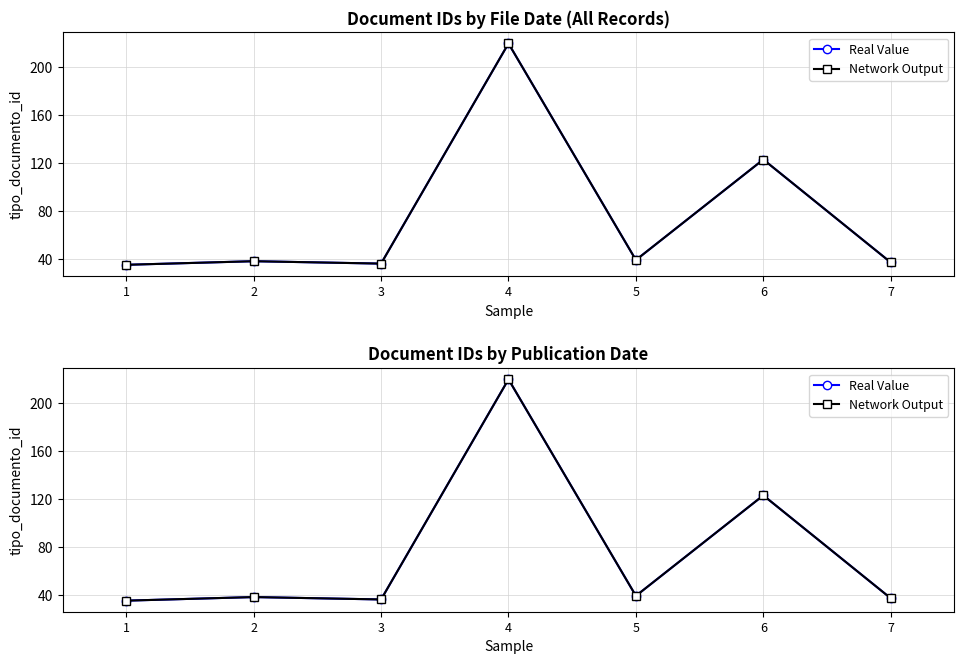

What is the minimum value shown in the chart?

35